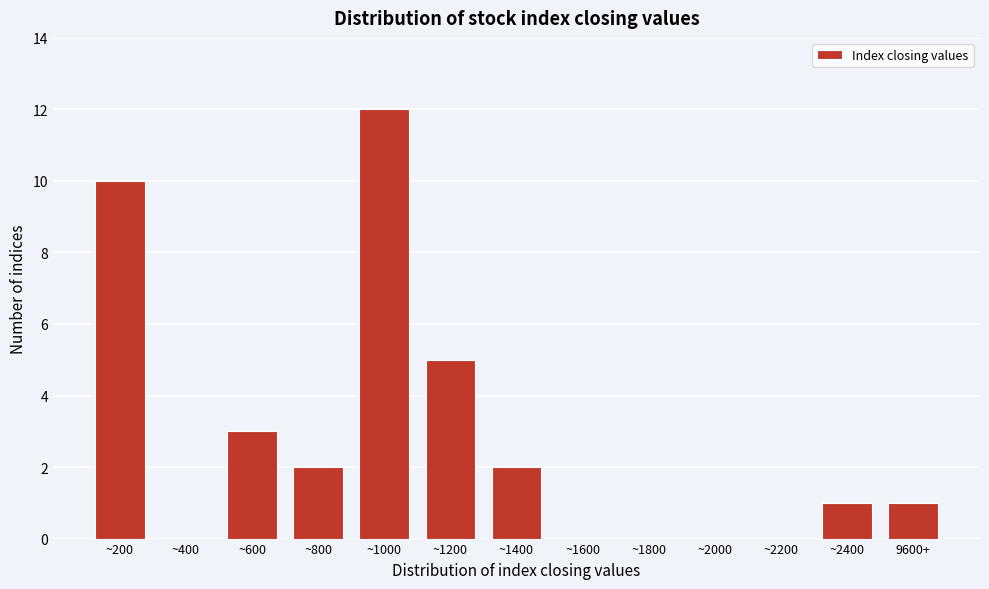

Reading left to right, extract all data points from this chart.

~200=10	~400=0	~600=3	~800=2	~1000=12	~1200=5	~1400=2	~1600=0	~1800=0	~2000=0	~2200=0	~2400=1	9600+=1